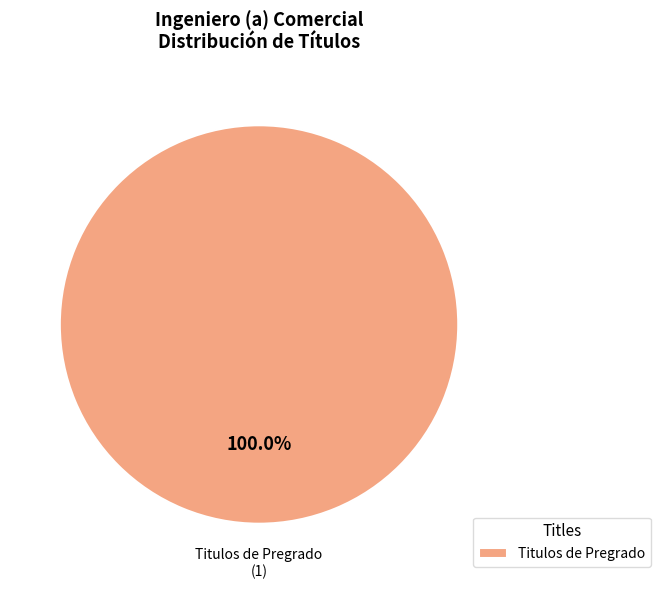

What is the majority slice?

Titulos de Pregrado